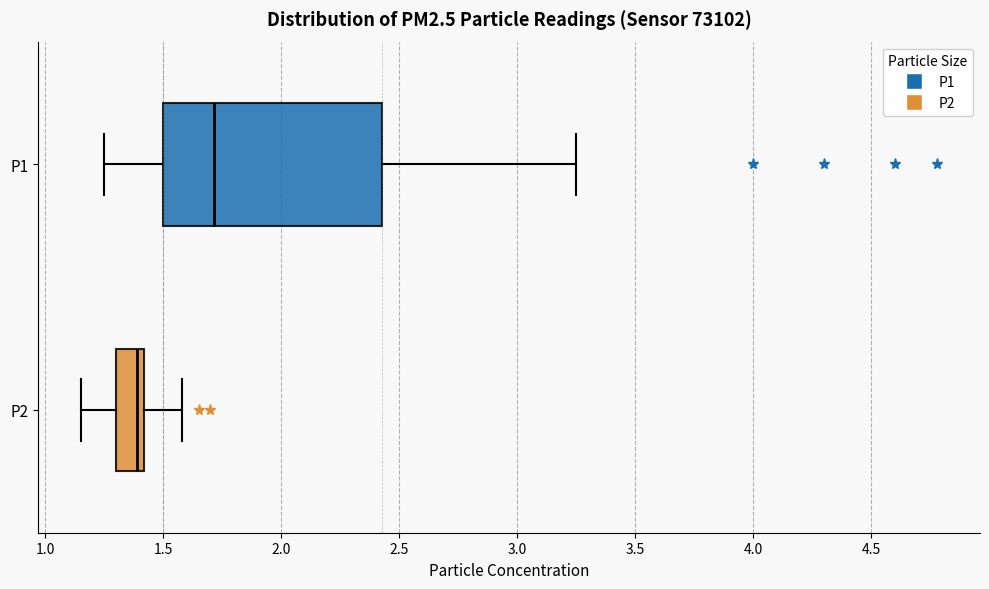

Which box has the furthest to the left median line?

P2